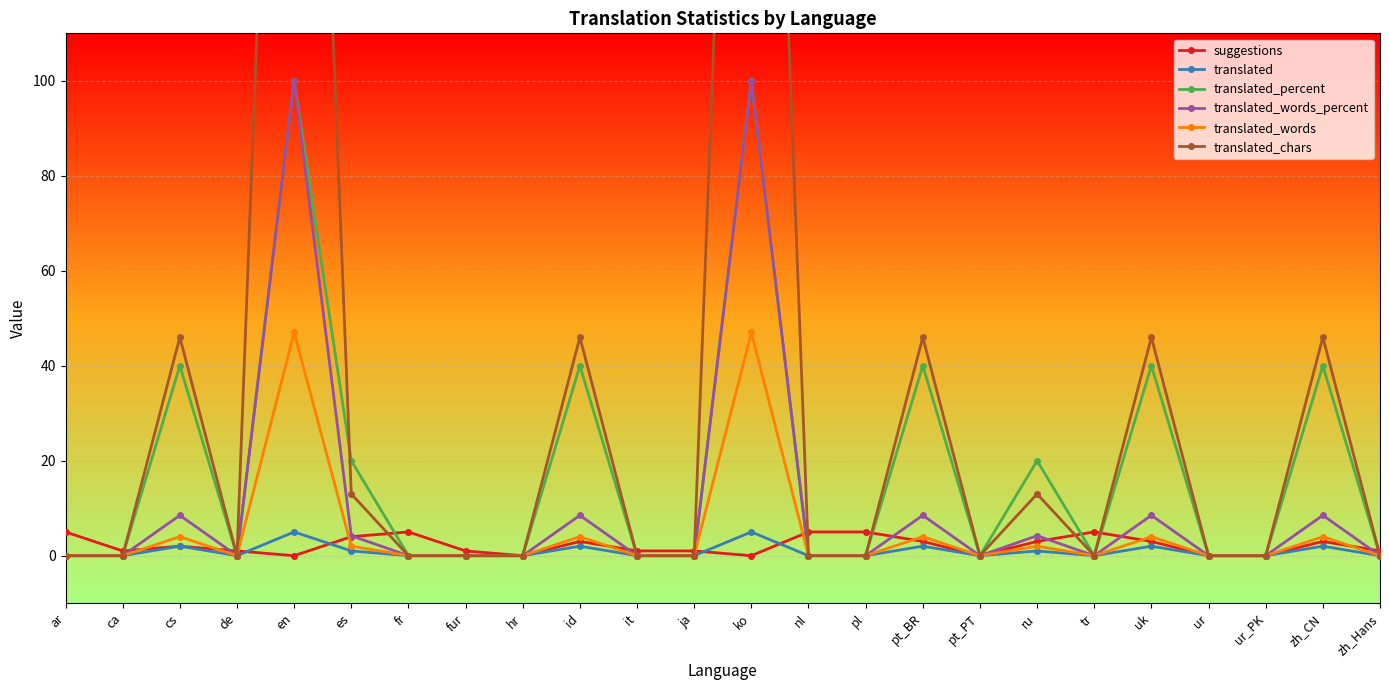

The suggestions series shows 1.0 at zh_Hans. True or false?

True